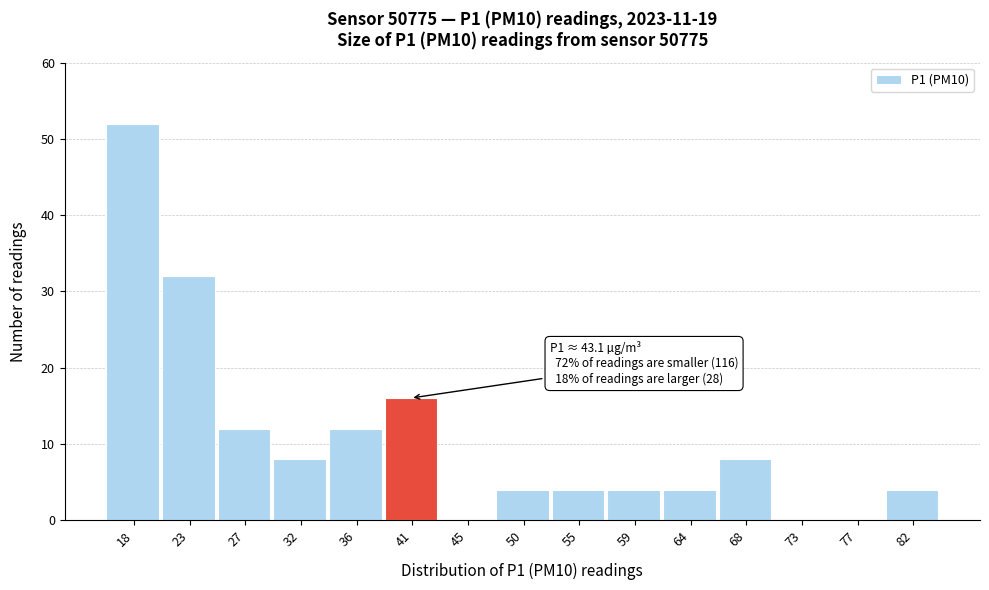

Reading left to right, extract all data points from this chart.

18=52	23=32	27=12	32=8	36=12	41=16	45=0	50=4	55=4	59=4	64=4	68=8	73=0	77=0	82=4